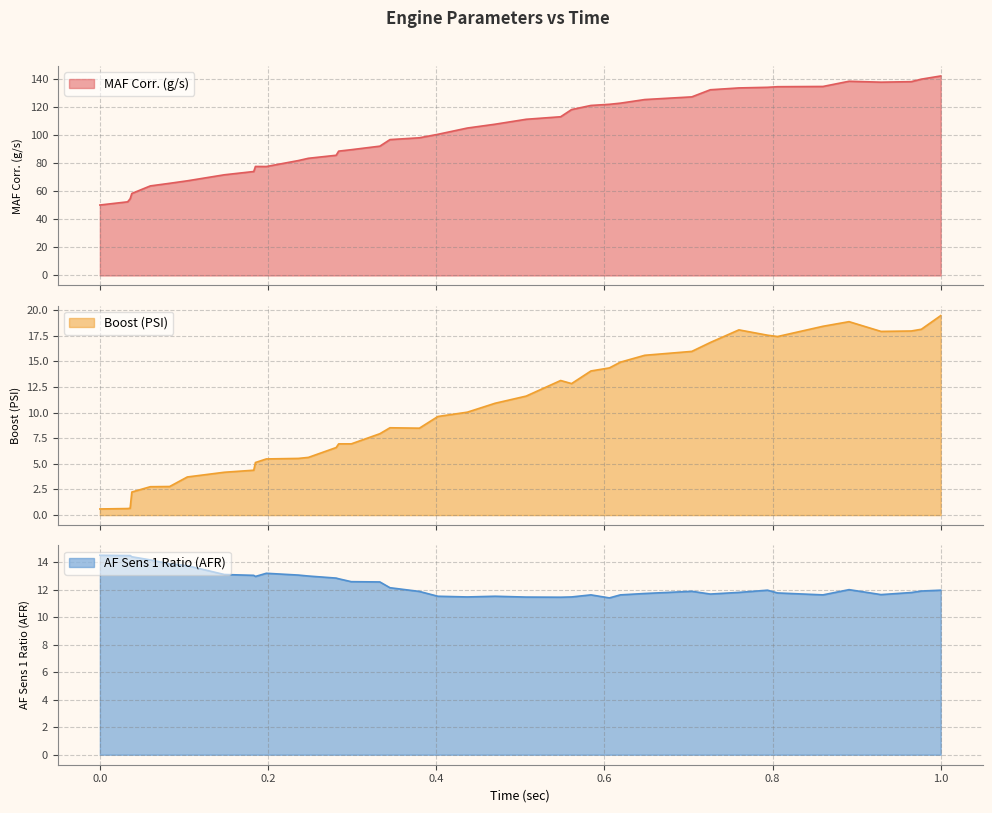

What is the lowest value of the Boost (PSI) series?

0.6